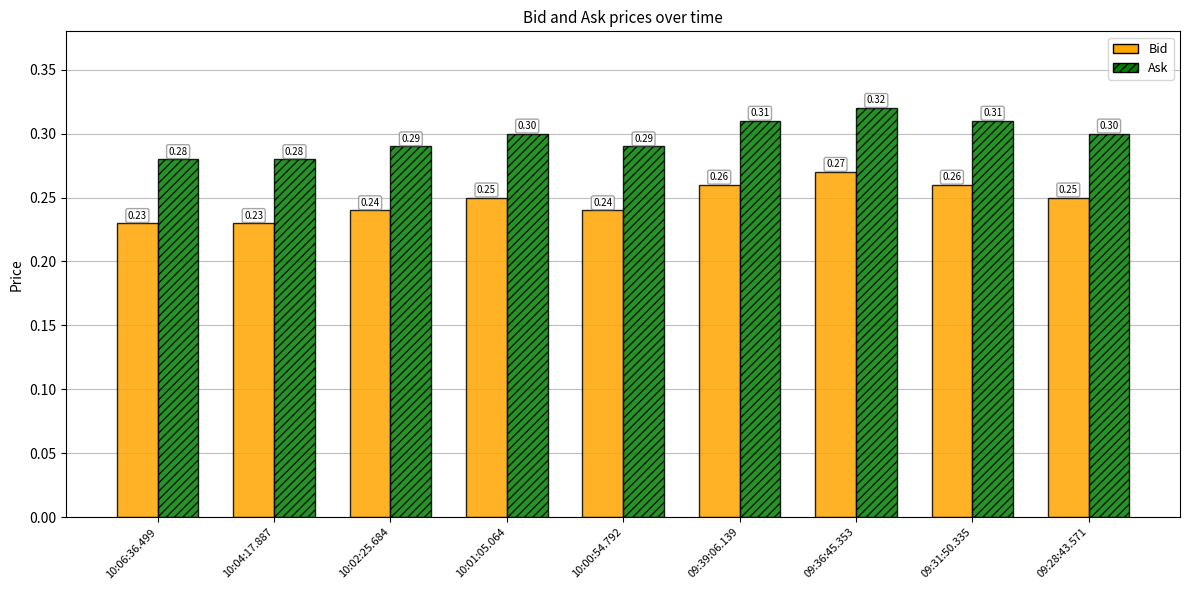

What is the sum of the Bid values at 10:00:54.792 and 09:31:50.335?

0.5